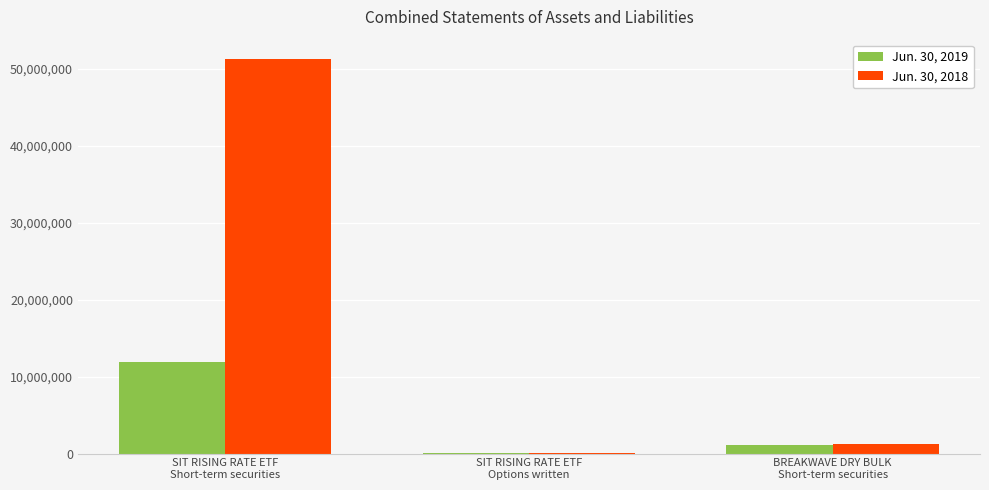

What is the difference between the Jun. 30, 2018 values at SIT RISING RATE ETF
Options written and SIT RISING RATE ETF
Short-term securities?

51219380